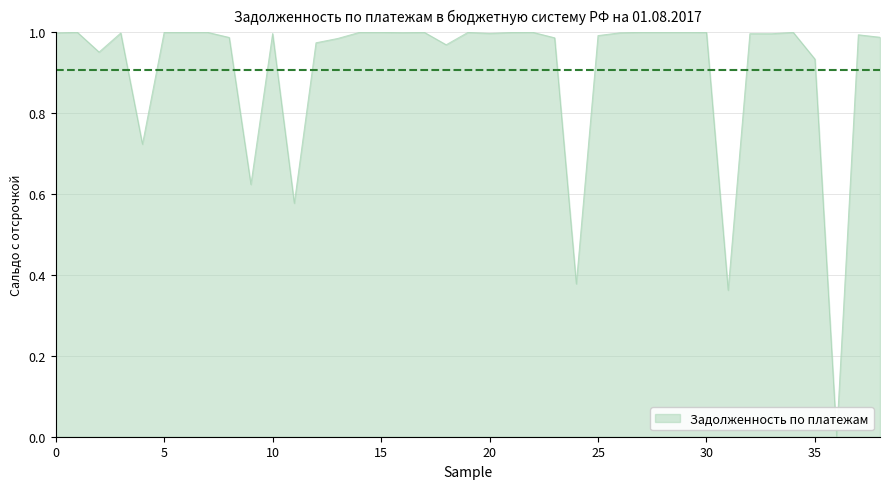

How many interior local valleys (lower than both neighbors) does the data have?

13